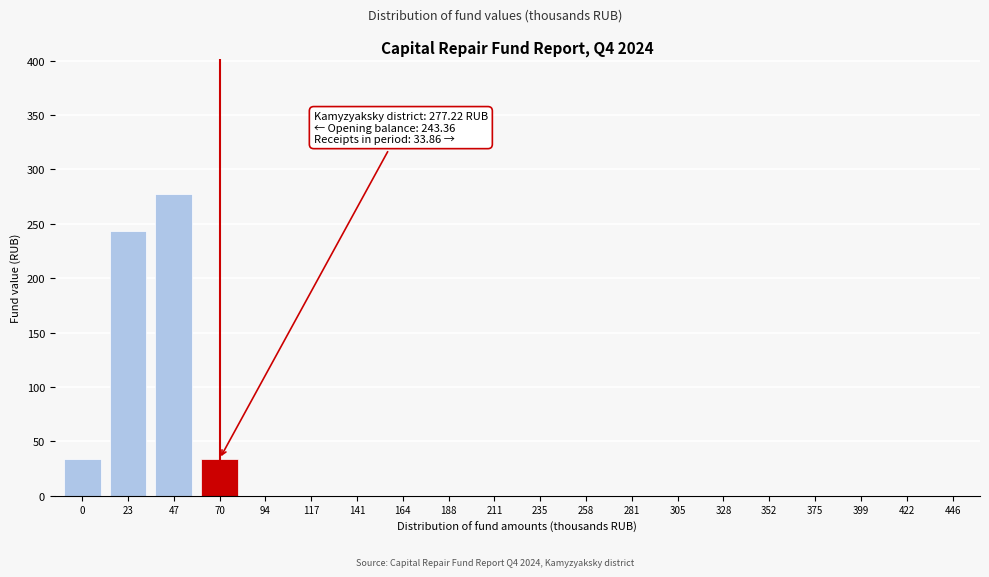

Reading left to right, transcribe all the data shown in this chart.

0=33.9	23=243.4	47=277.2	70=33.9	94=0.0	117=0.0	141=0.0	164=0.0	188=0.0	211=0.0	235=0.0	258=0.0	281=0.0	305=0.0	328=0.0	352=0.0	375=0.0	399=0.0	422=0.0	446=0.0